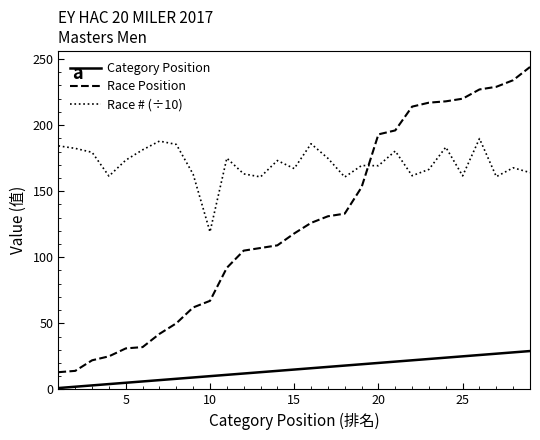

What is the highest value of the Race # (÷10) series?

189.8